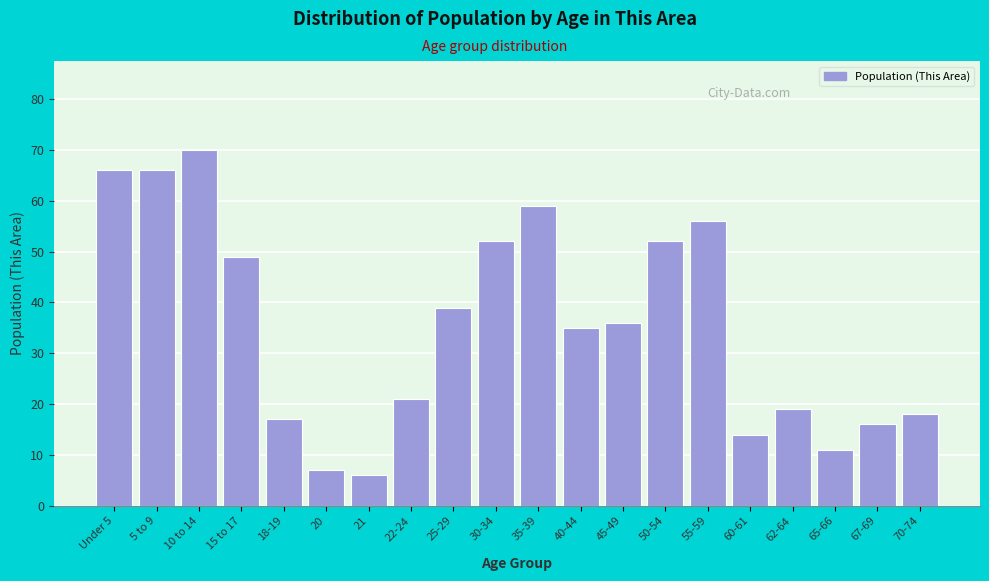

Reading left to right, extract all data points from this chart.

66	66	70	49	17	7	6	21	39	52	59	35	36	52	56	14	19	11	16	18